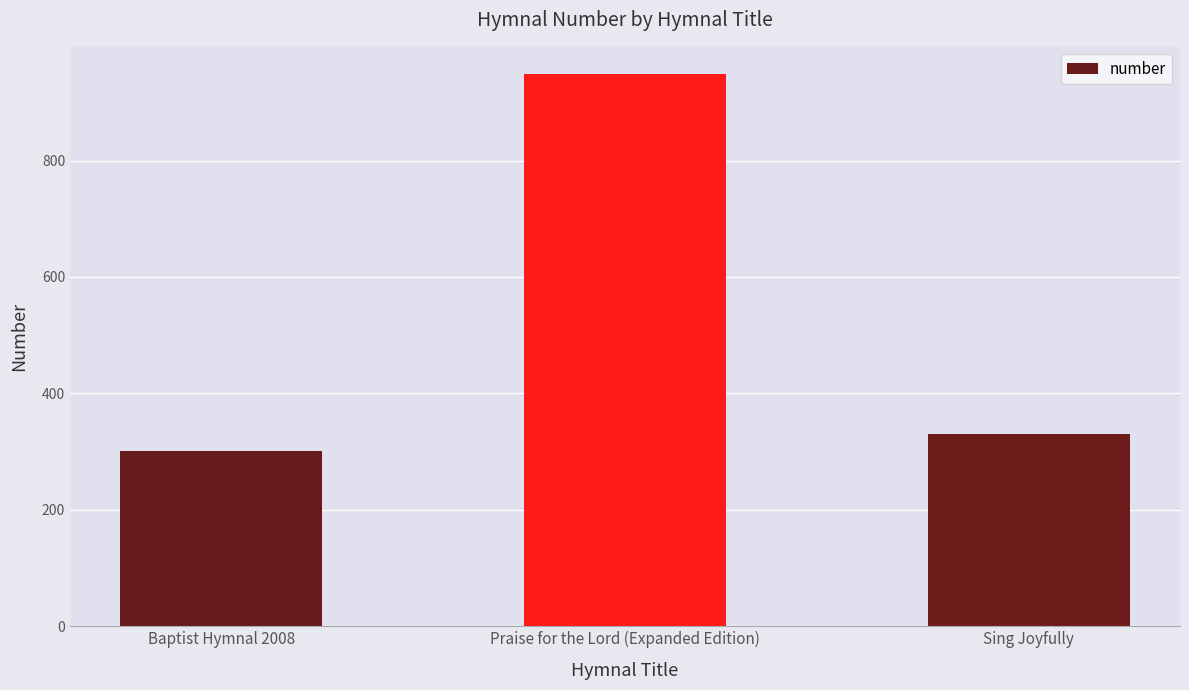

What is the label of the 3rd bar from the right?

Baptist Hymnal 2008